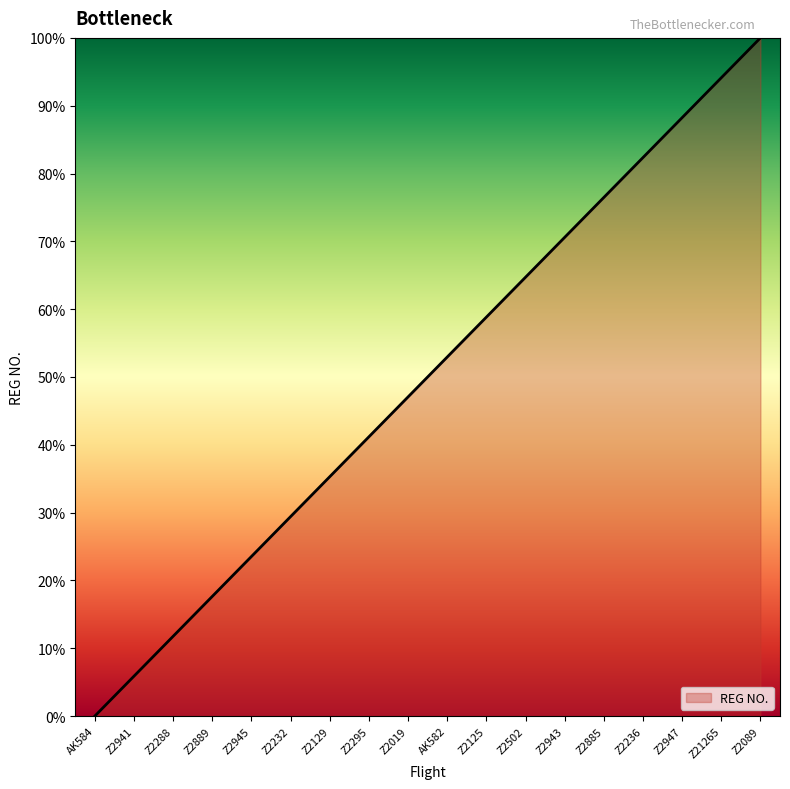

Reading left to right, transcribe all the data shown in this chart.

0.0	5.9	11.8	17.6	23.5	29.4	35.3	41.2	47.1	52.9	58.8	64.7	70.6	76.5	82.4	88.2	94.1	100.0